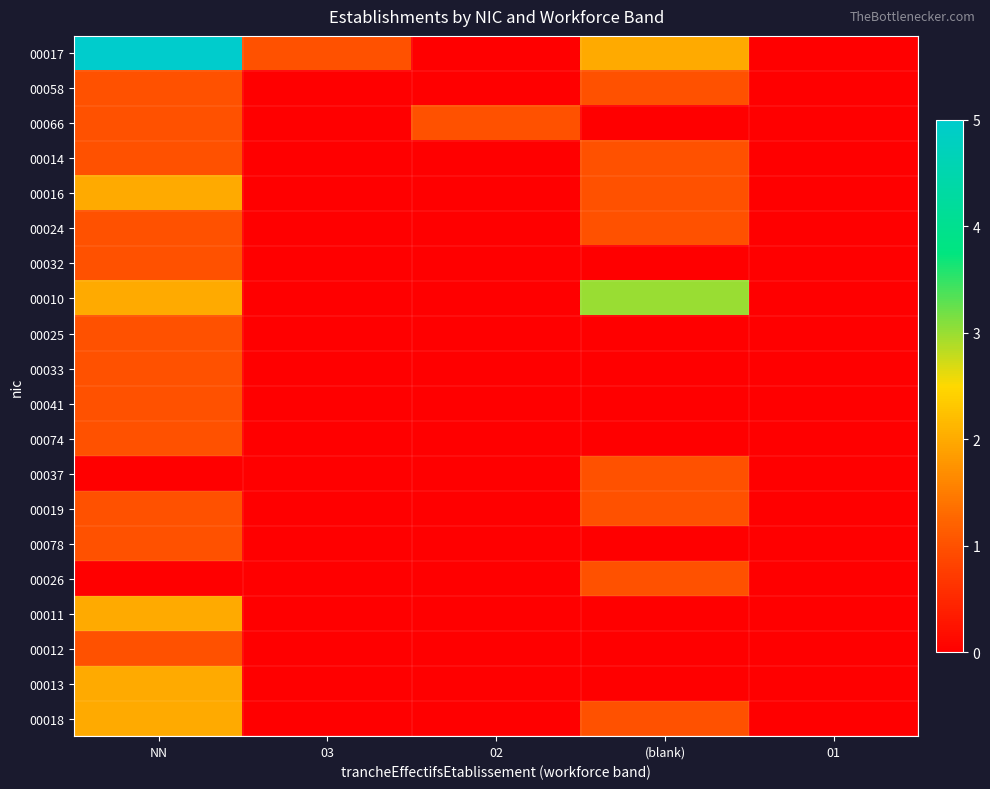

Which series changed the most between 03 and 01?

00017